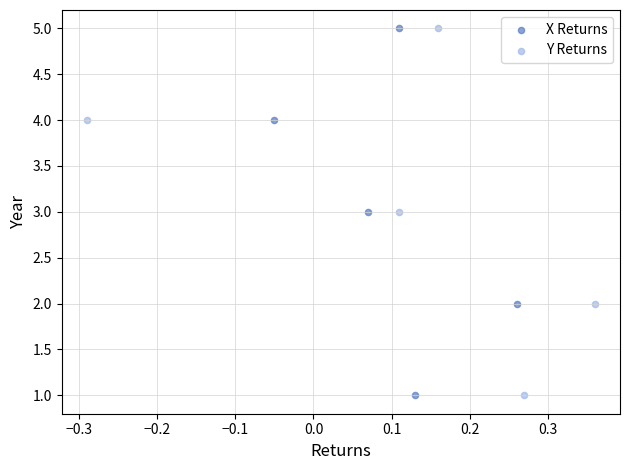

What are all the series names shown in the legend?

X Returns, Y Returns